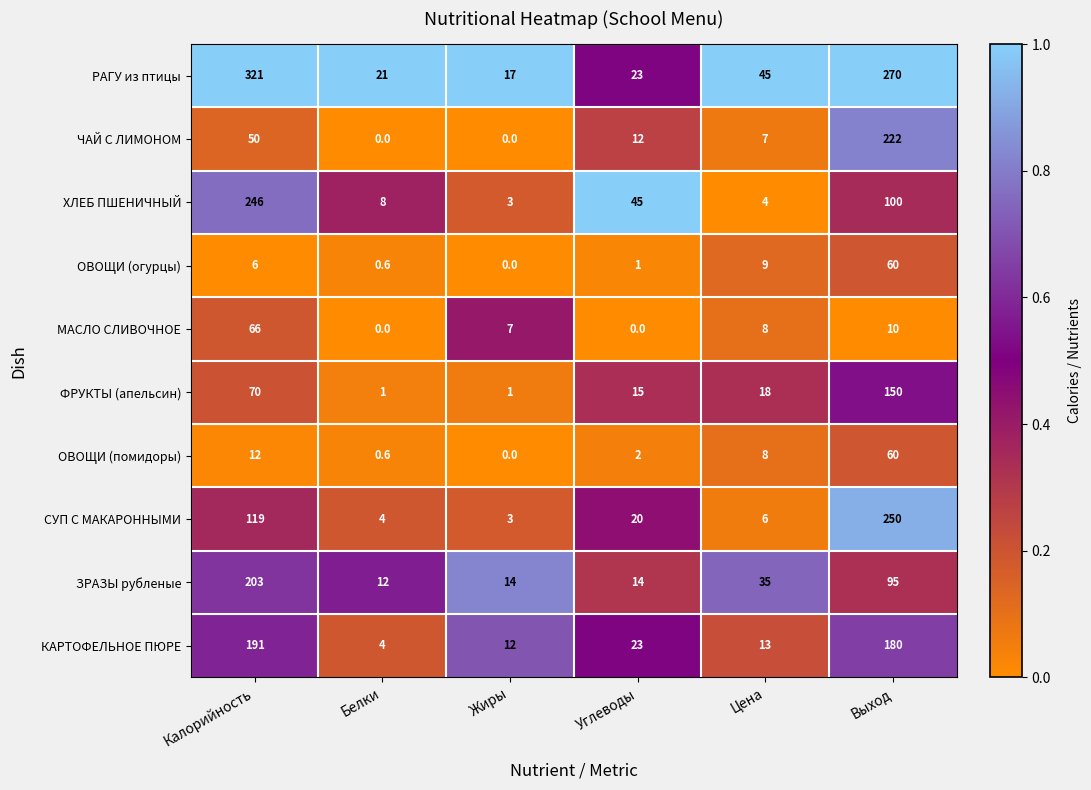

What is the total value across all series at Жиры?

57.0